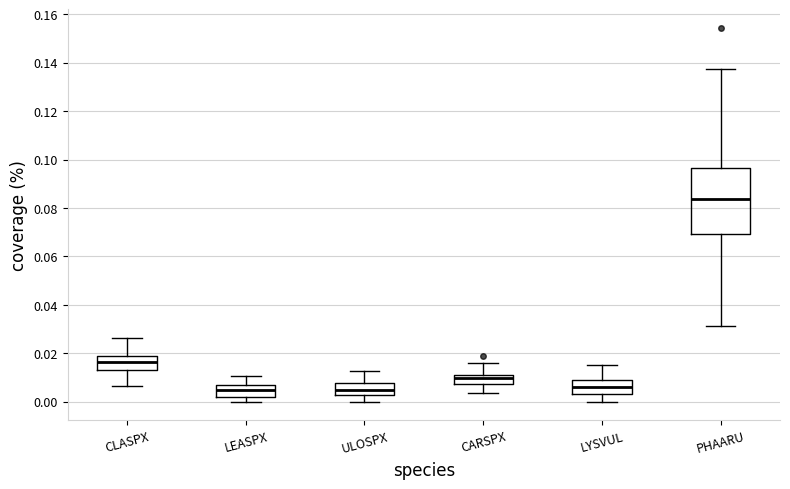

Reading left to right, transcribe this box plot: for each box, give where its median line is, the range the box spans, and where its two whiskers end, as read against the y-axis. The values are not printed on the chart, so give them approximately, as read against the axis.

CLASPX: median 0.016, box 0.014 to 0.020, whiskers 0.006 to 0.026
LEASPX: median 0.004, box 0.002 to 0.006, whiskers 0.000 to 0.010
ULOSPX: median 0.004, box 0.002 to 0.008, whiskers 0.000 to 0.012
CARSPX: median 0.010, box 0.008 to 0.012, whiskers 0.004 to 0.016
LYSVUL: median 0.006, box 0.002 to 0.010, whiskers 0.000 to 0.016
PHAARU: median 0.084, box 0.070 to 0.096, whiskers 0.032 to 0.138